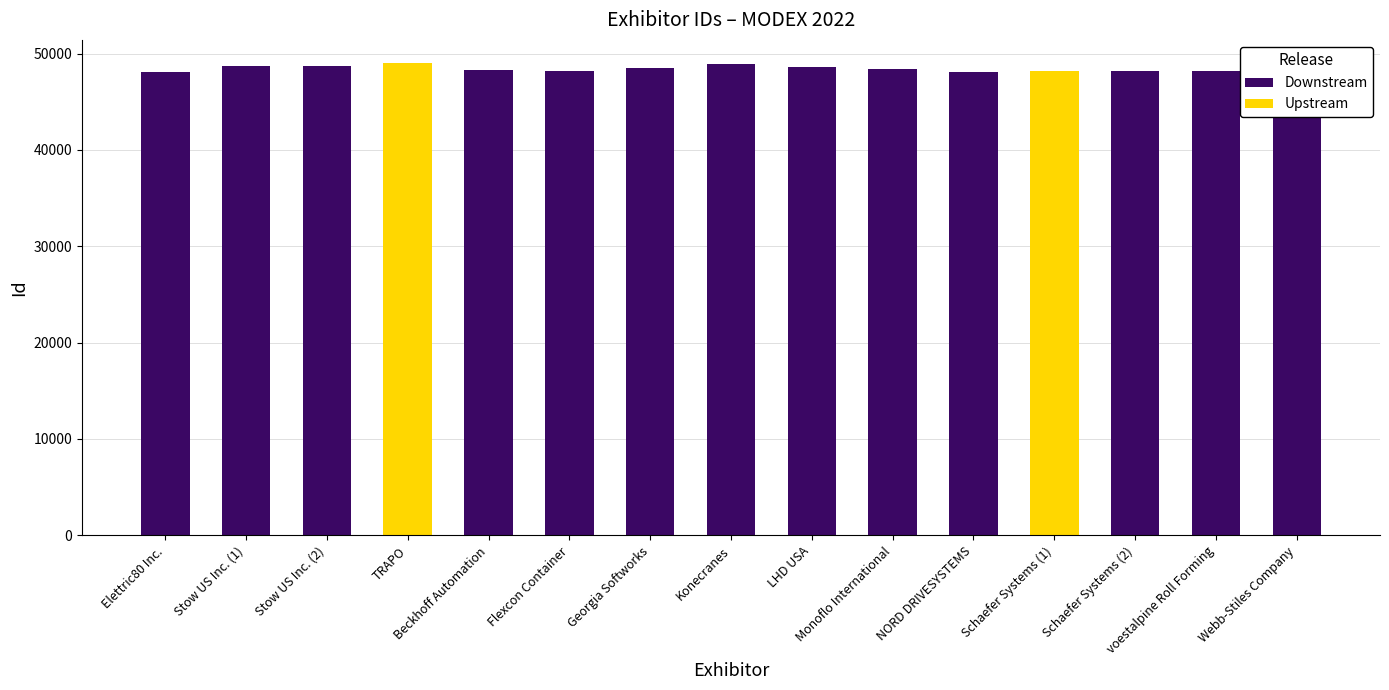

Reading left to right, list all the values displayed in this chart.

48086	48737	48738	48969	48243	48222	48544	48934	48555	48418	48124	48227	48228	48180	48116